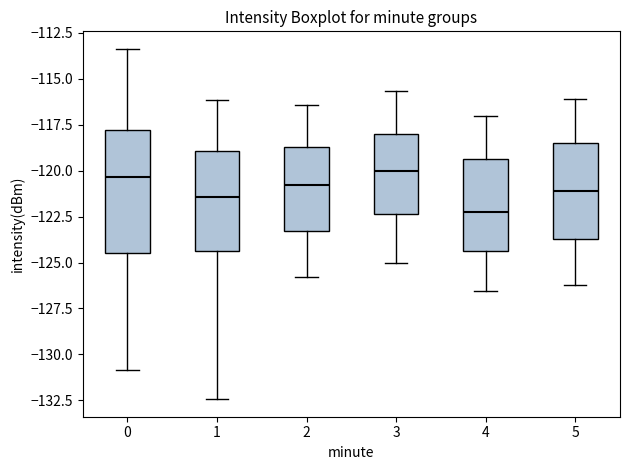

Reading left to right, transcribe this box plot: for each box, give where its median line is, the range the box spans, and where its two whiskers end, as read against the y-axis. The values are not printed on the chart, so give them approximately, as read against the axis.

0: median -120.5, box -124.5 to -118.0, whiskers -131.0 to -113.5
1: median -121.5, box -124.5 to -119.0, whiskers -132.5 to -116.0
2: median -121.0, box -123.5 to -118.5, whiskers -126.0 to -116.5
3: median -120.0, box -122.5 to -118.0, whiskers -125.0 to -115.5
4: median -122.0, box -124.5 to -119.5, whiskers -126.5 to -117.0
5: median -121.0, box -123.5 to -118.5, whiskers -126.0 to -116.0